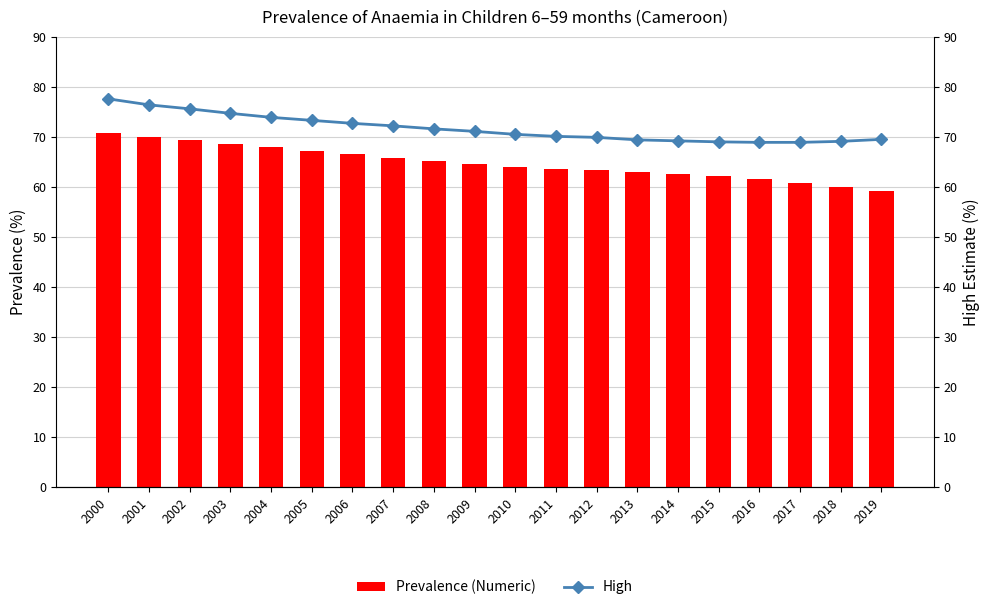

Reading left to right, list all the values displayed in this chart.

Prevalence (Numeric): 70.7	70.0	69.3	68.6	67.9	67.2	66.5	65.8	65.1	64.6	64.0	63.6	63.3	62.9	62.6	62.1	61.5	60.8	60.0	59.2
High: 77.6	76.4	75.6	74.7	73.9	73.3	72.7	72.2	71.6	71.1	70.5	70.1	69.9	69.4	69.2	69.0	68.9	68.9	69.1	69.5